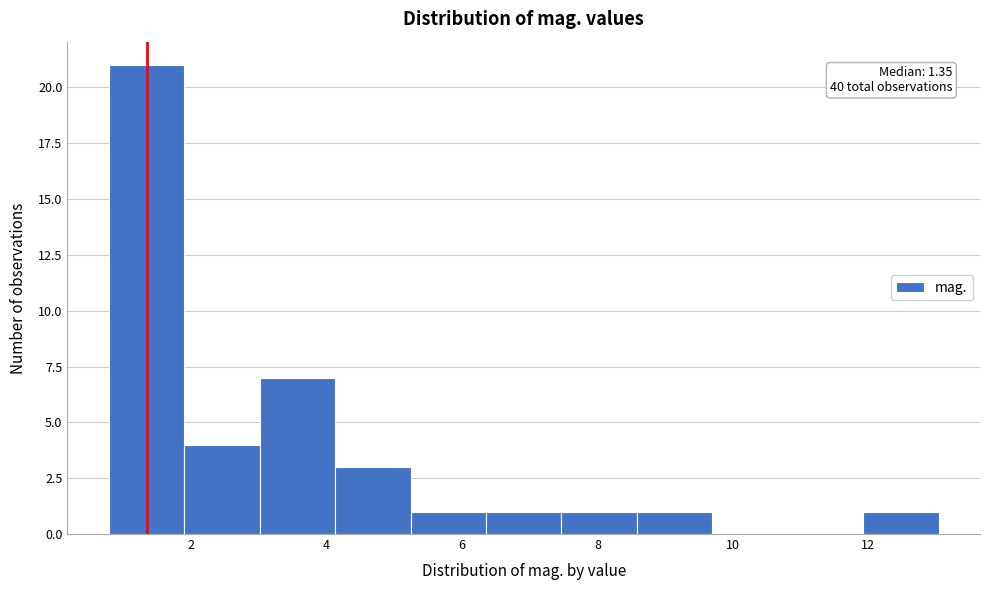

Over which range of the x-axis is the bar tallest?

0.8 to 1.8